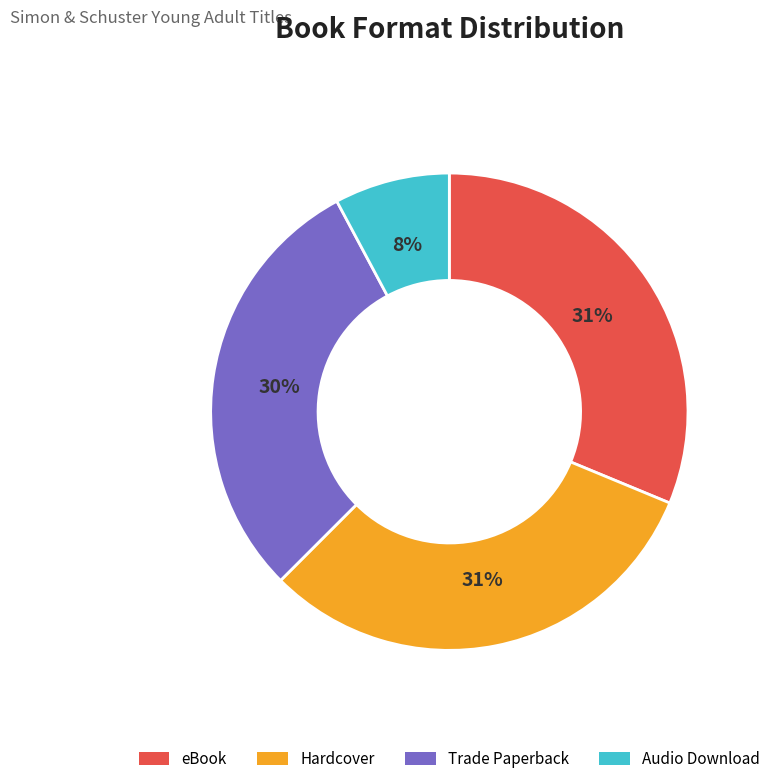

Count the number of slices in the pie.

4